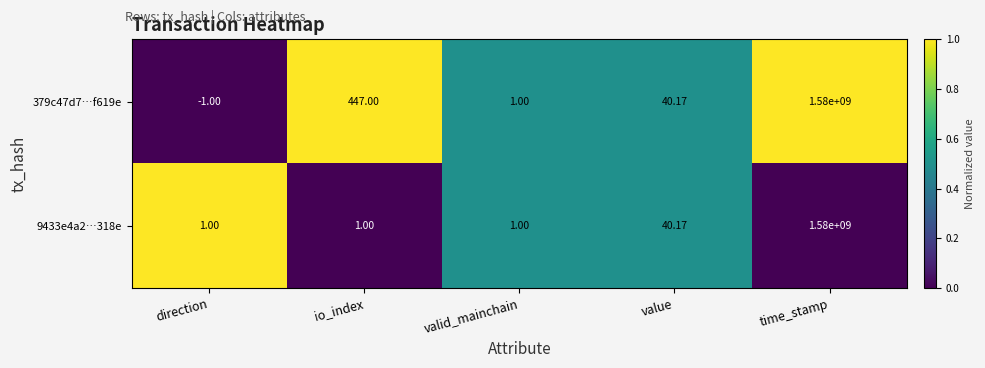

Which label corresponds to the largest value in the chart?

time_stamp